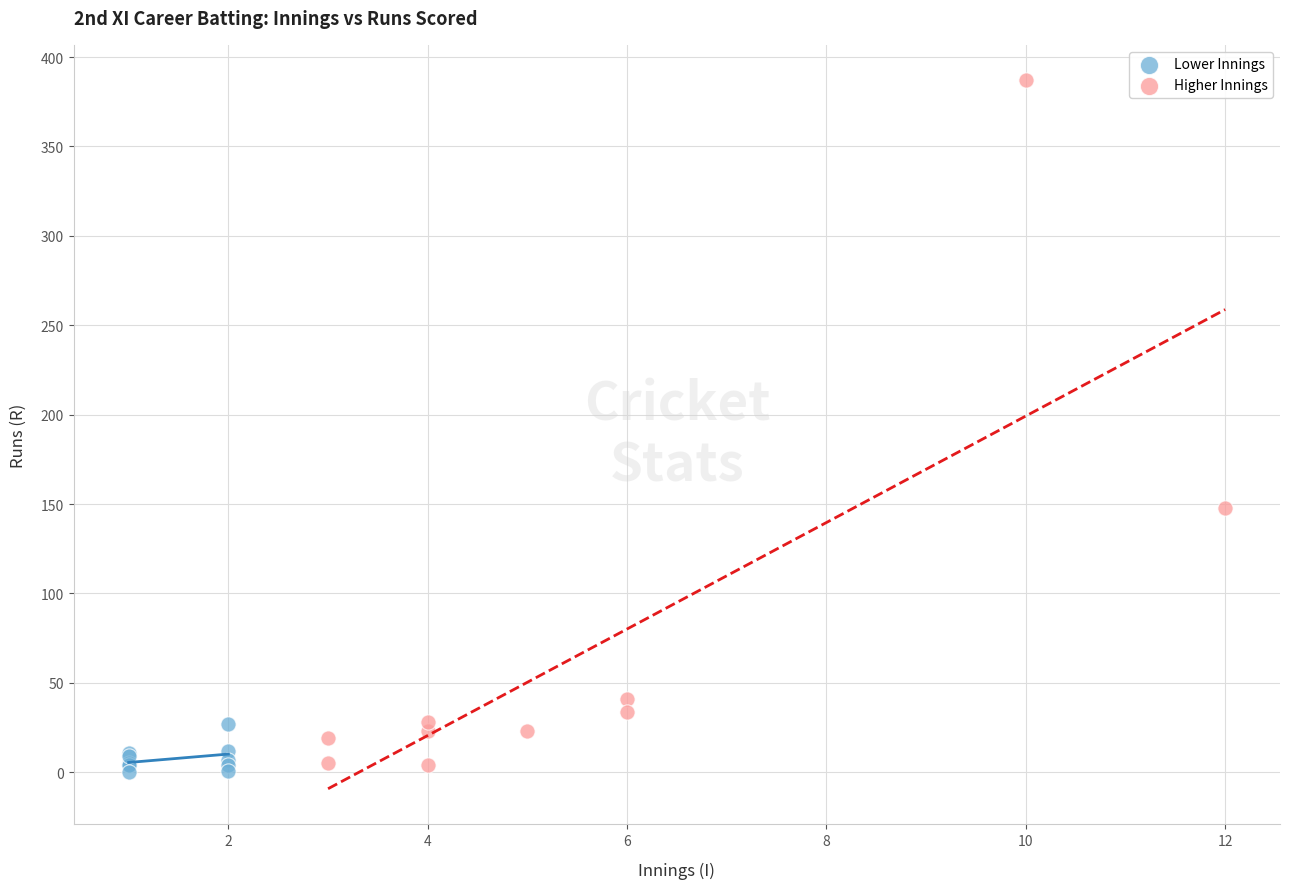

Which series has the largest Y range (max minus min)?

Higher Innings